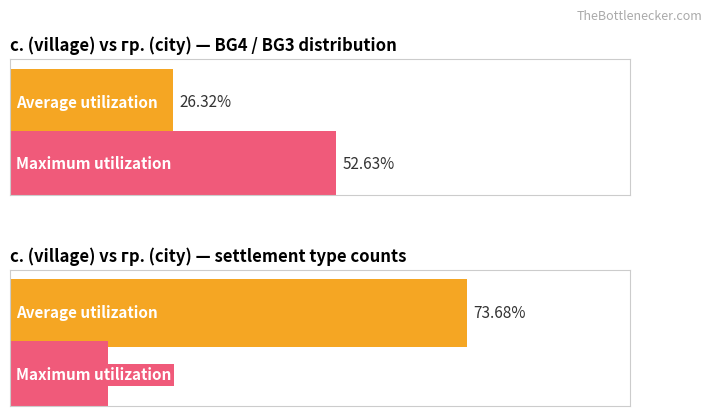

Is it true that Maximum utilization equals 92.8 at обл. Благоевград?

False